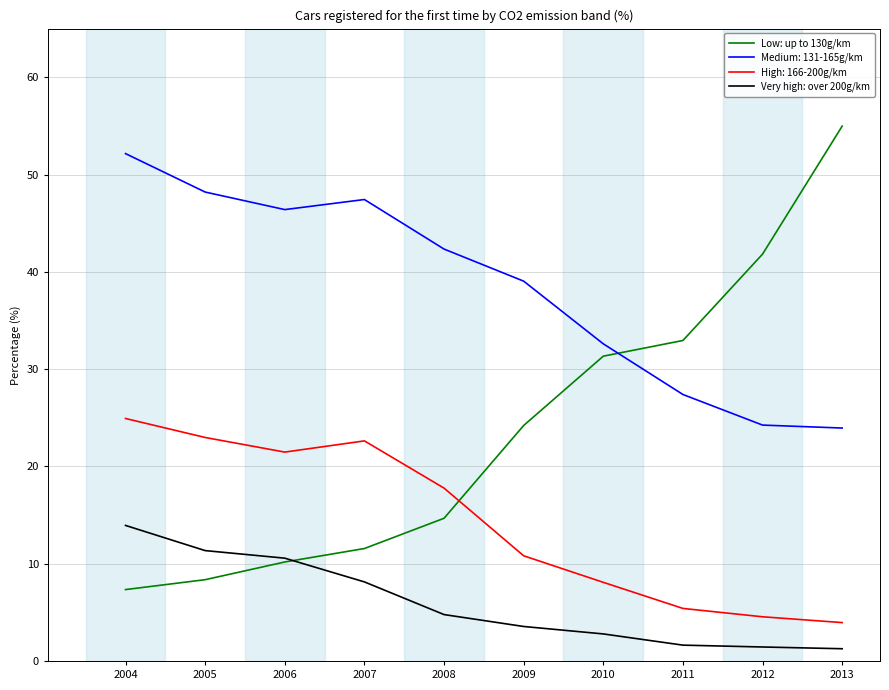

Does the chart have visible grid lines?

Yes